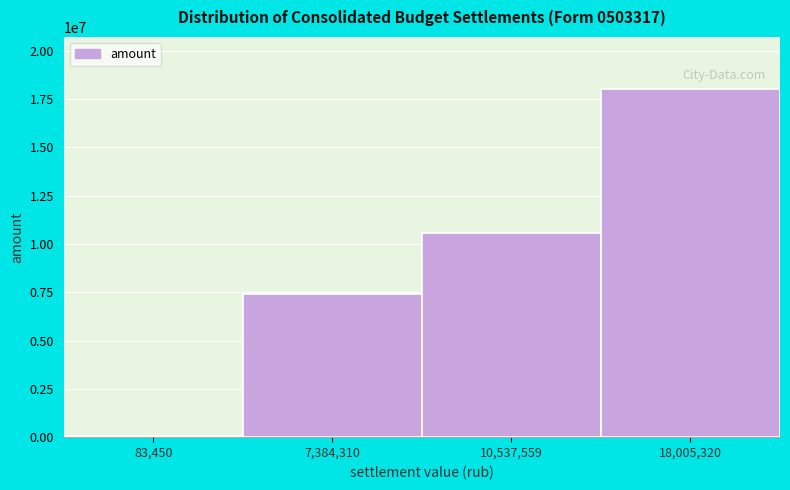

Reading left to right, list all the values displayed in this chart.

83450.0	7384310.4	10537559.2	18005319.6